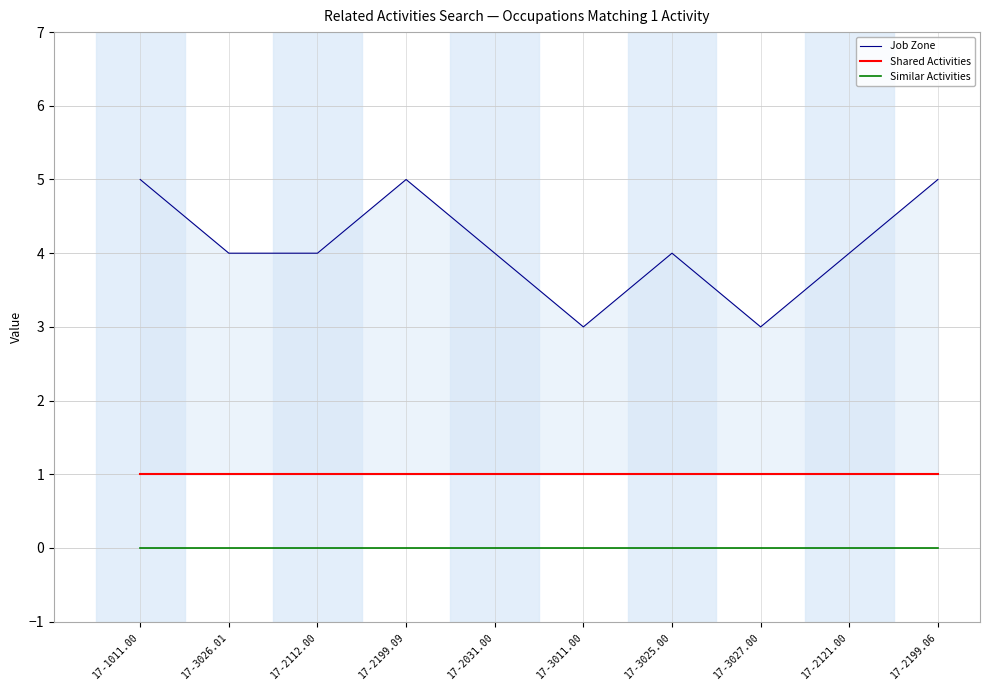

What is the label of the 9th point from the right?

17-3026.01